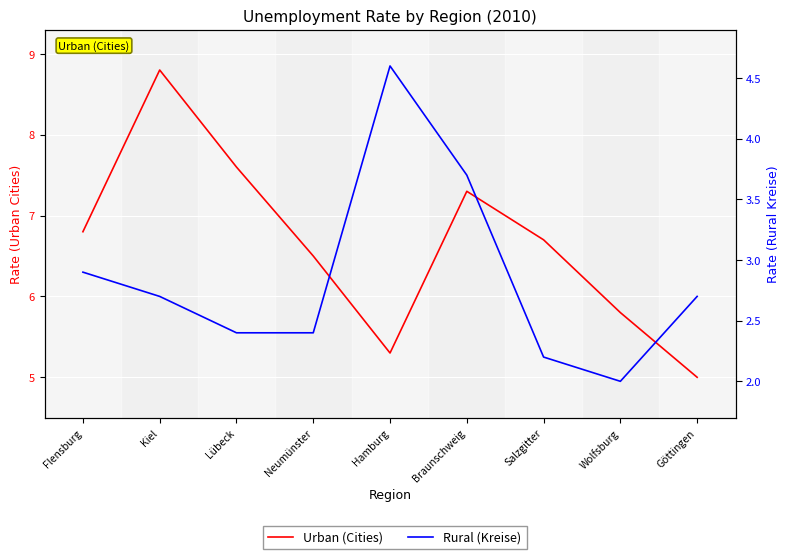

Is the value of Rural (Kreise) at Braunschweig greater than the value of Urban (Cities) at Wolfsburg?

No